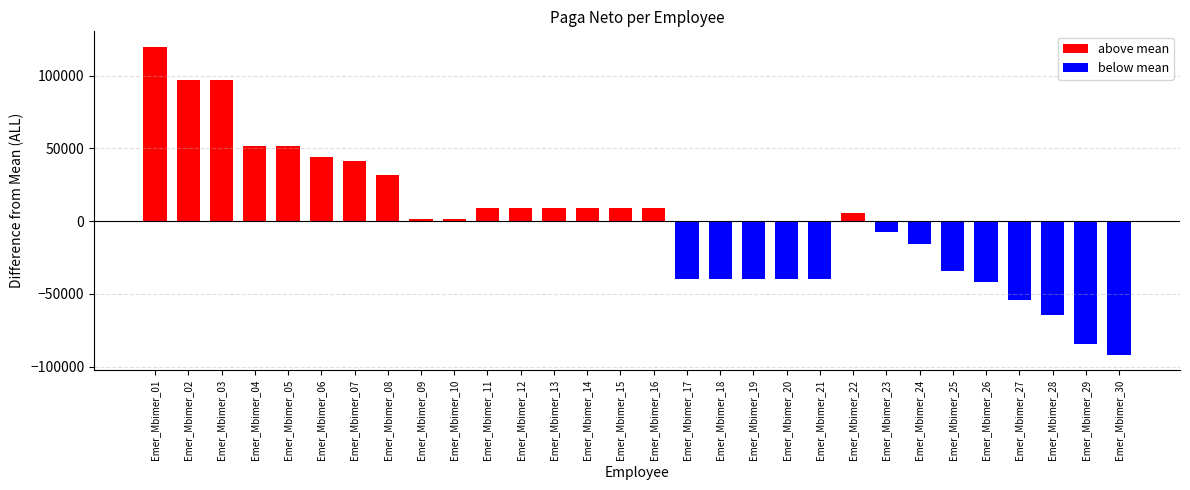

What is the difference between the values at Emer_Mbimer_25 and Emer_Mbimer_13?

42848